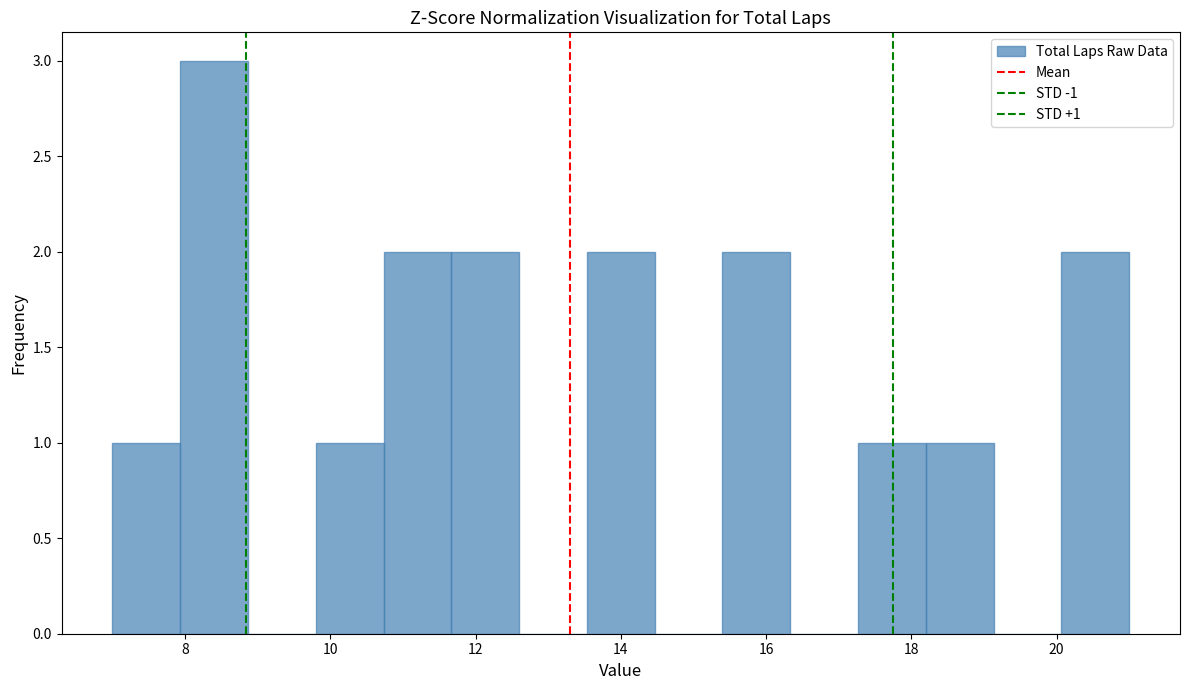

Over which range of the x-axis is the bar tallest?

8.0 to 8.8